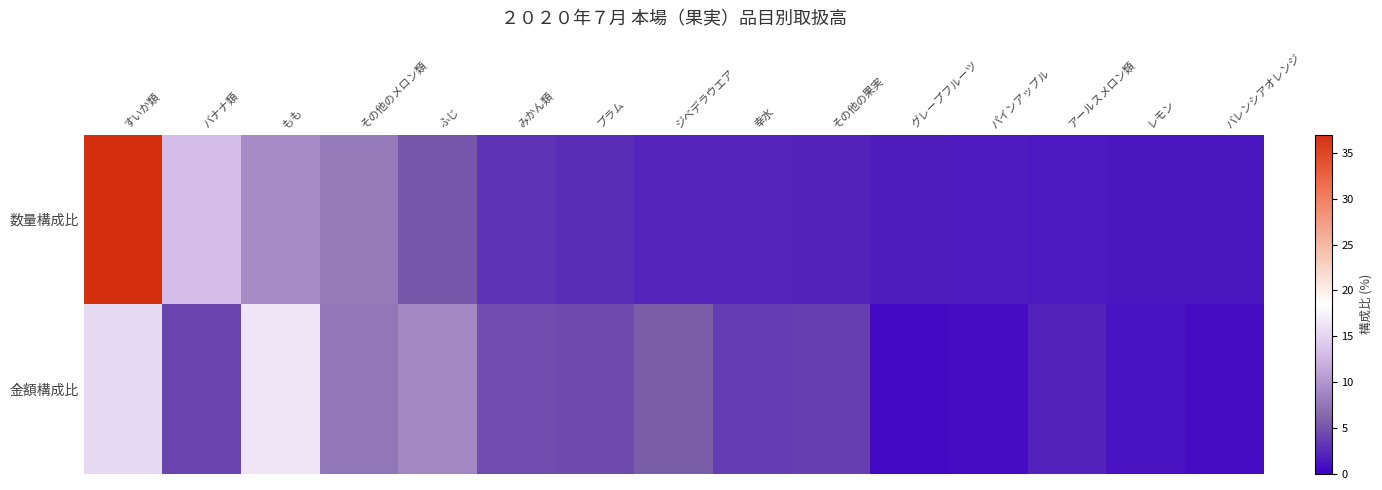

What is the total value across all series at 幸水?

5.9